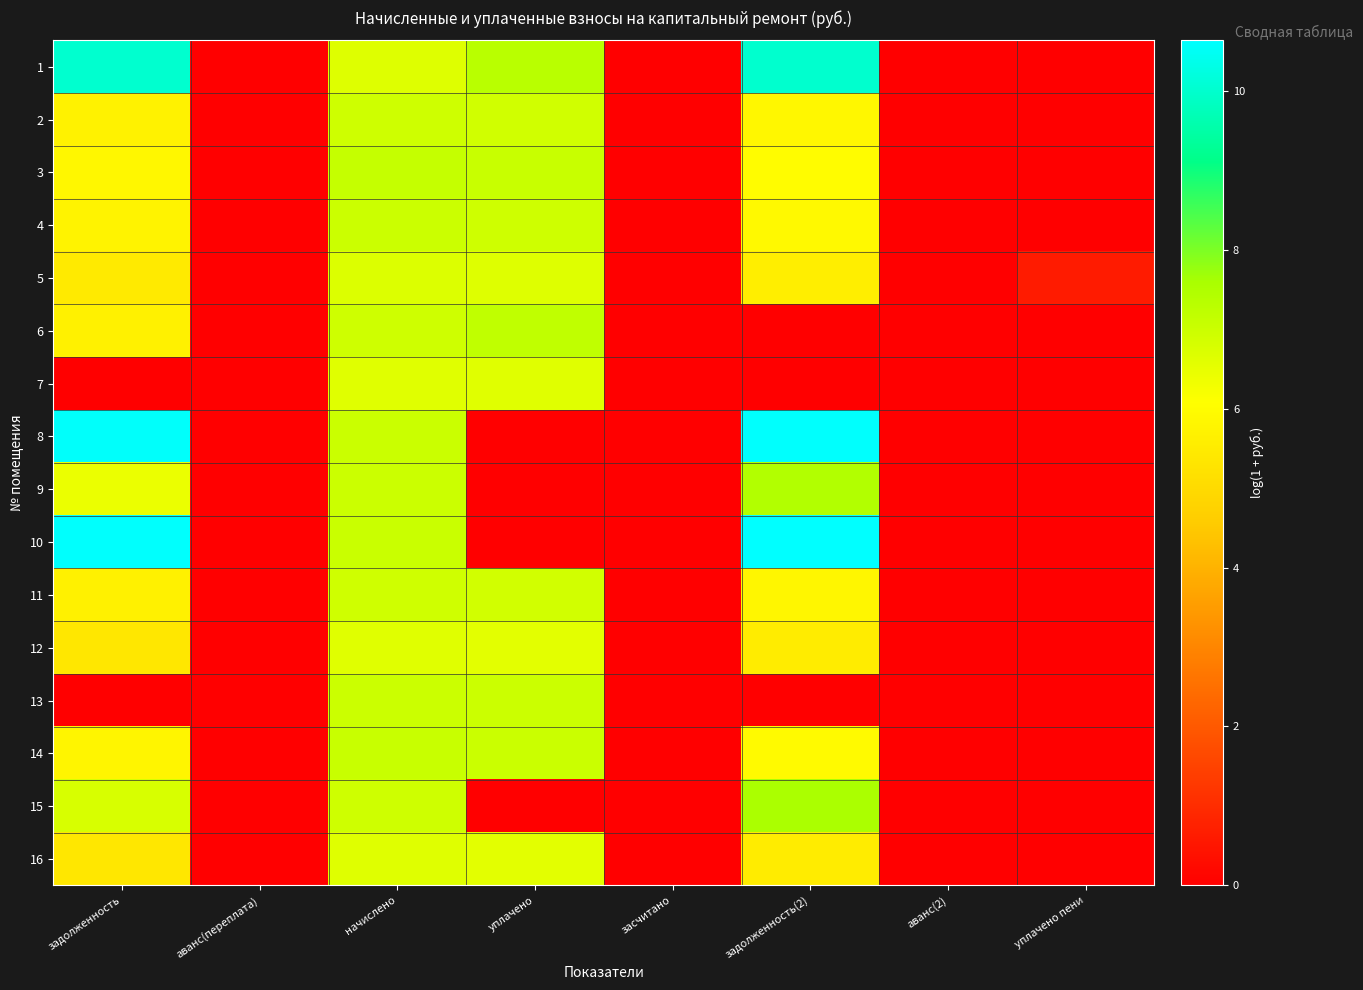

How many distinct data groups are displayed?

16